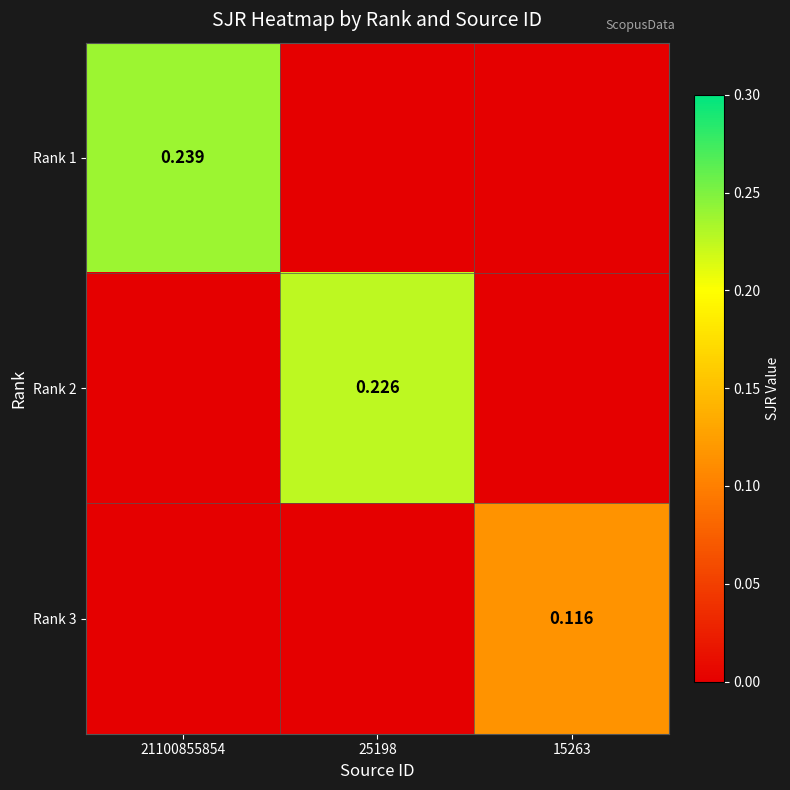

What is the difference between the maximum and second lowest values in the Rank 2 series?

0.2